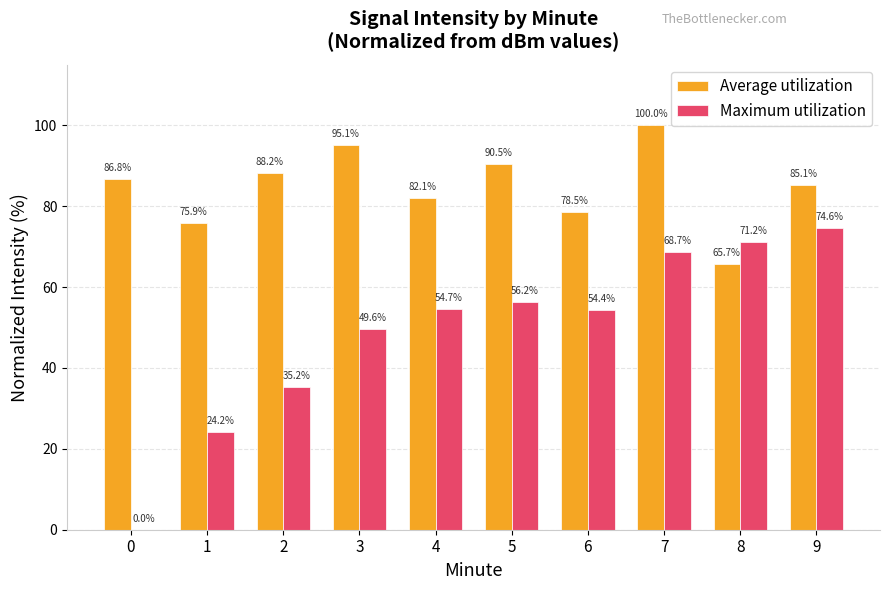

The Maximum utilization series shows 35.2 at 2. True or false?

True